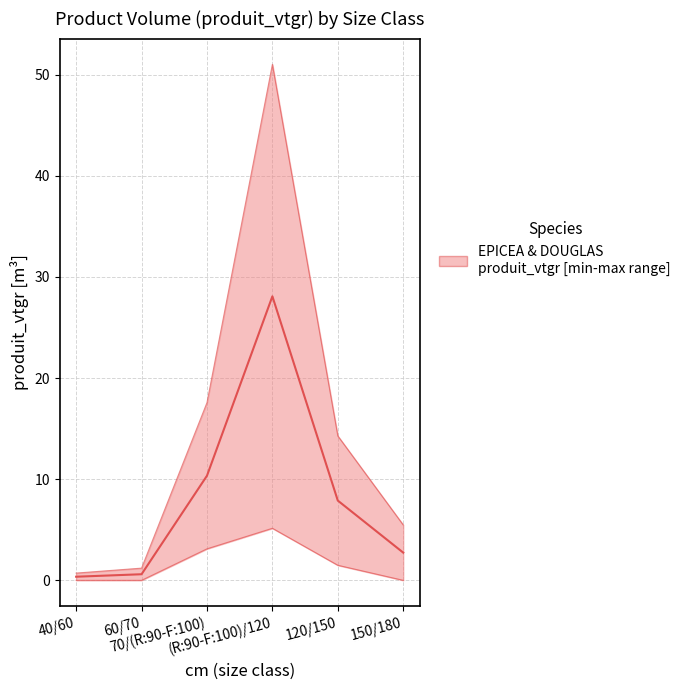

True or false: EPICEA produit_vtgr (lower) and EPICEA produit_vtgr (upper) intersect in this chart.

False